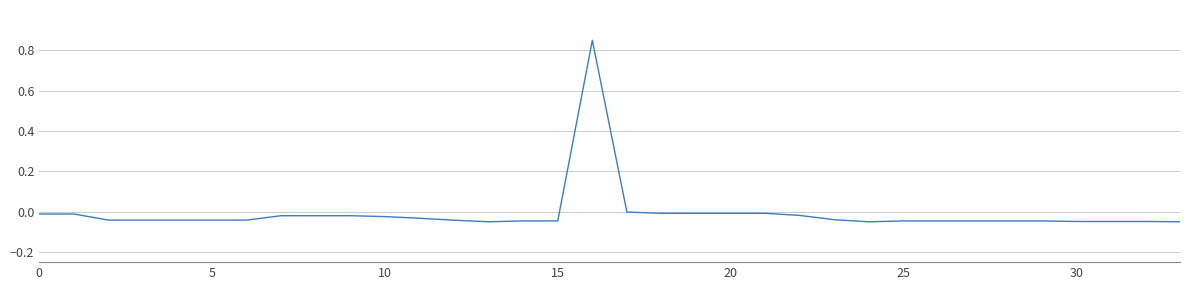

Is this an area chart (filled region under the line)?

No